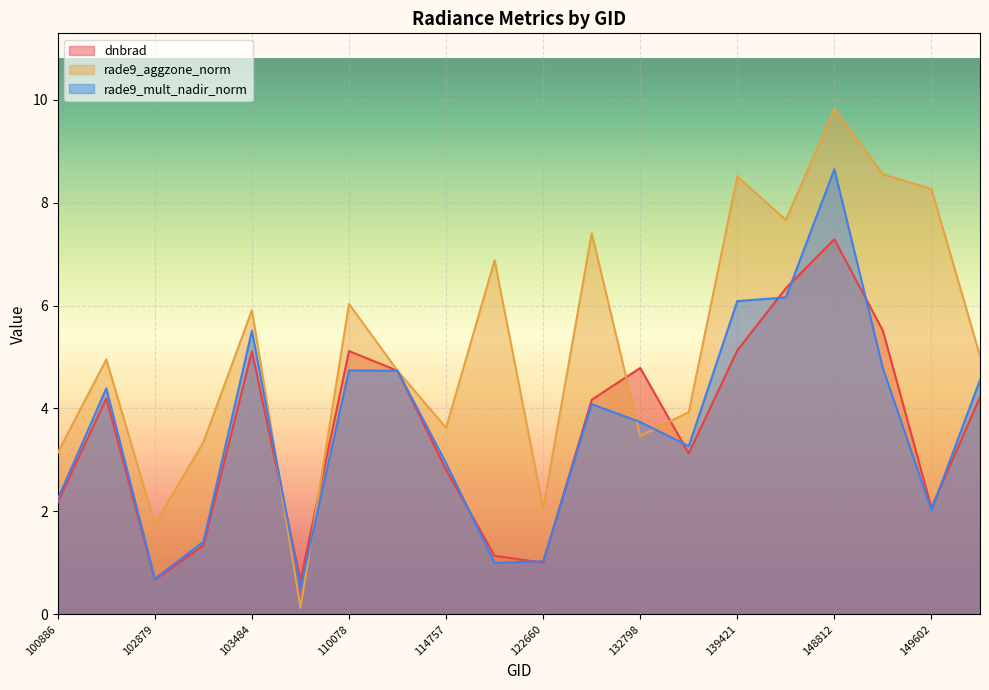

What is the sum of the dnbrad values at 102759 and 114757?

7.0